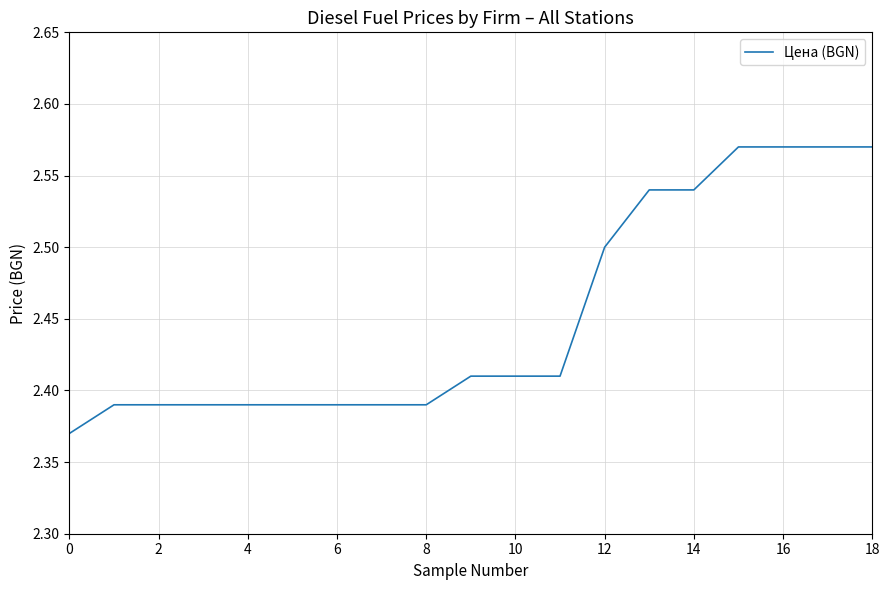

How many lines are shown in the chart?

1